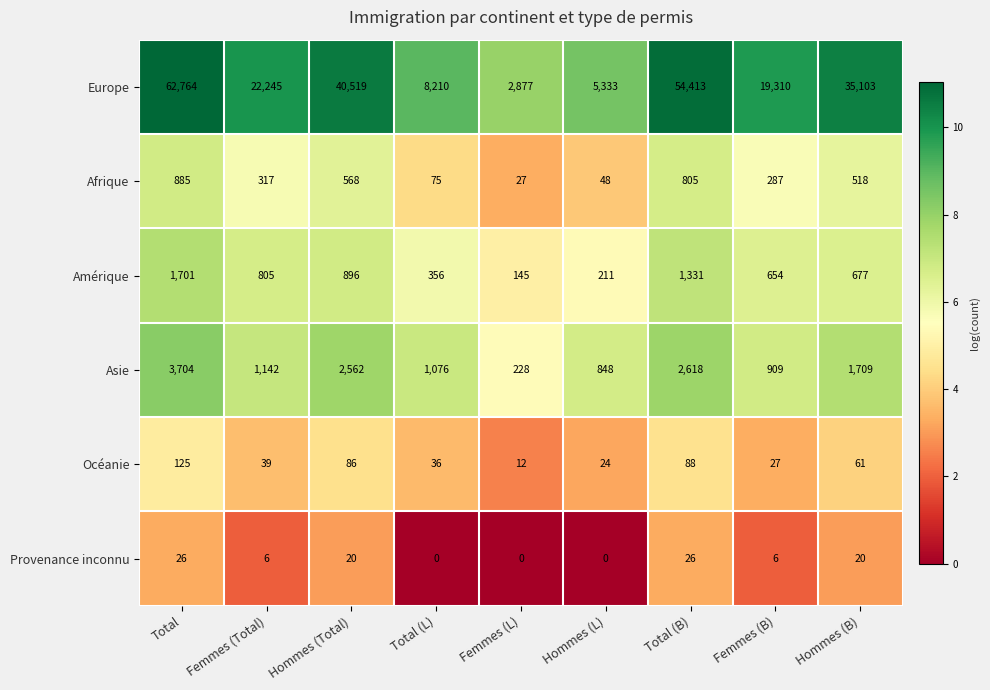

Where does the Provenance inconnu series first go above 6?

Total